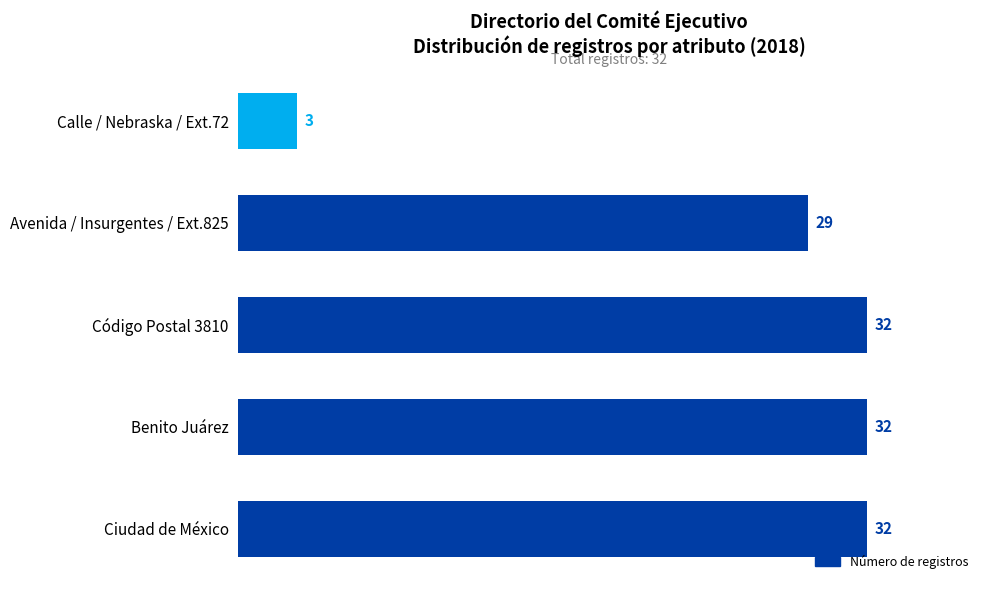

What is the greatest value displayed?

32